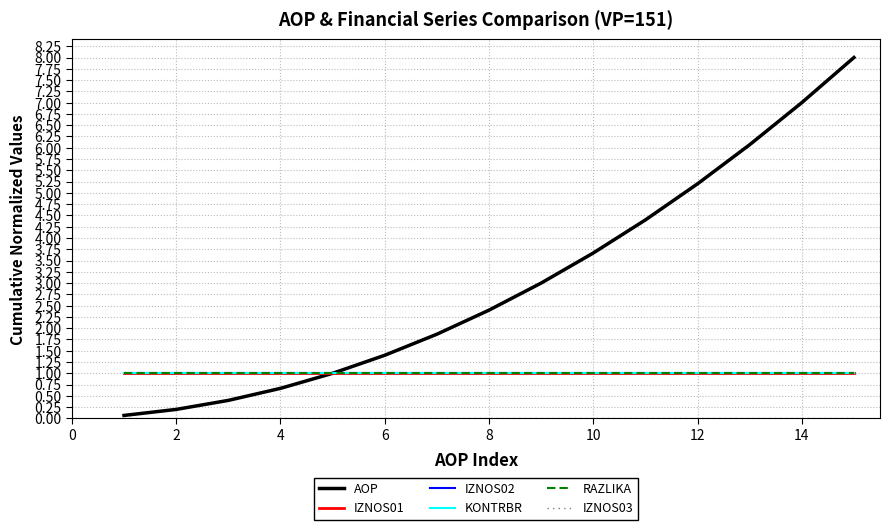

Does the chart display data point markers on the line(s)?

No